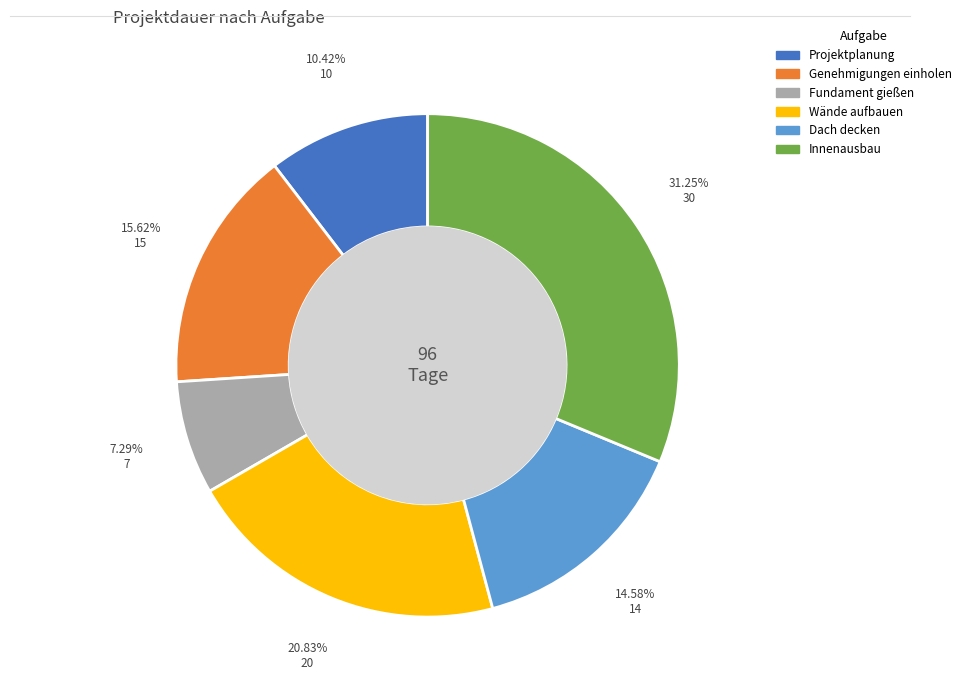

Count the number of slices in the pie.

6